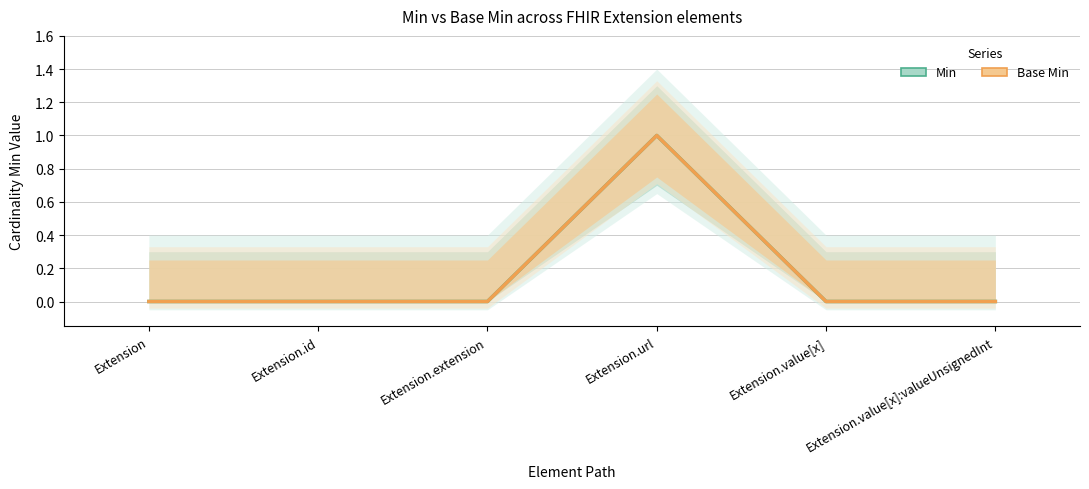

True or false: Base Min and Min cross at least once.

False